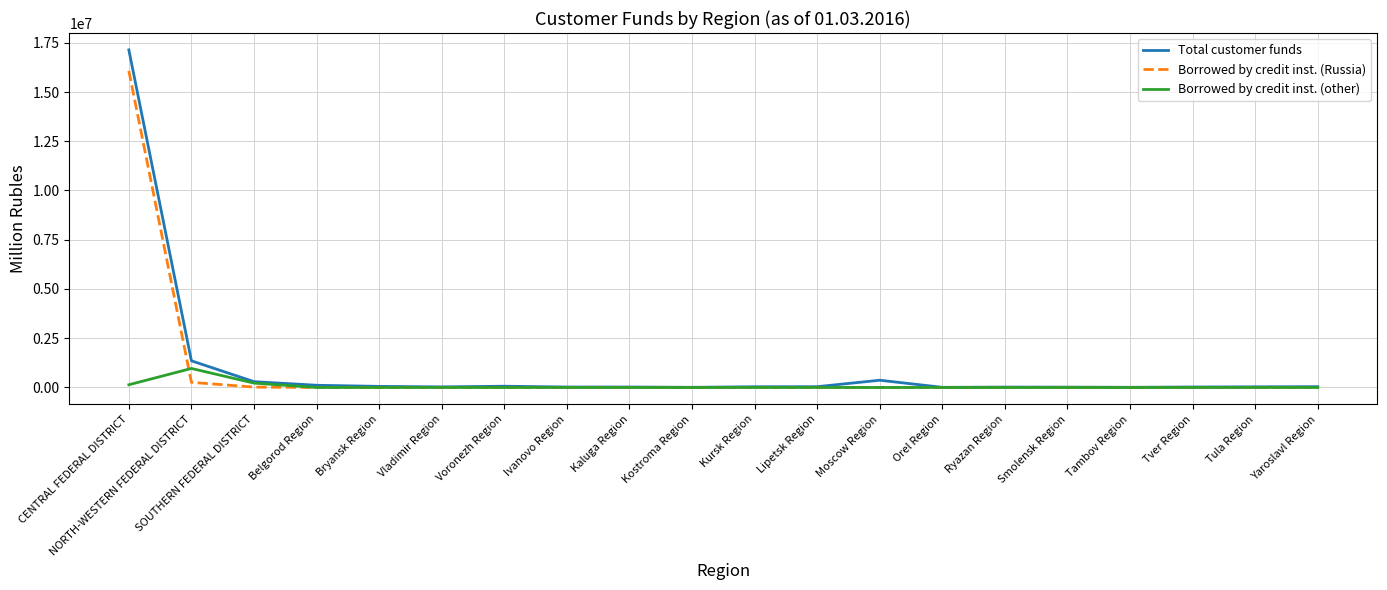

At which category is the sum across all series the highest?

CENTRAL FEDERAL DISTRICT